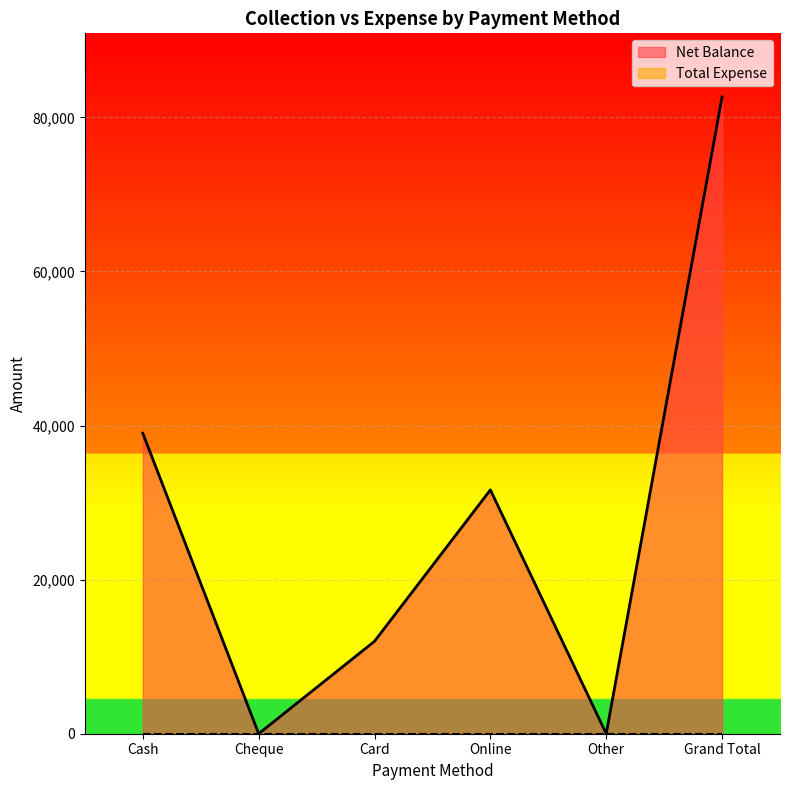

What is the label of the 2nd point from the left?

Cheque